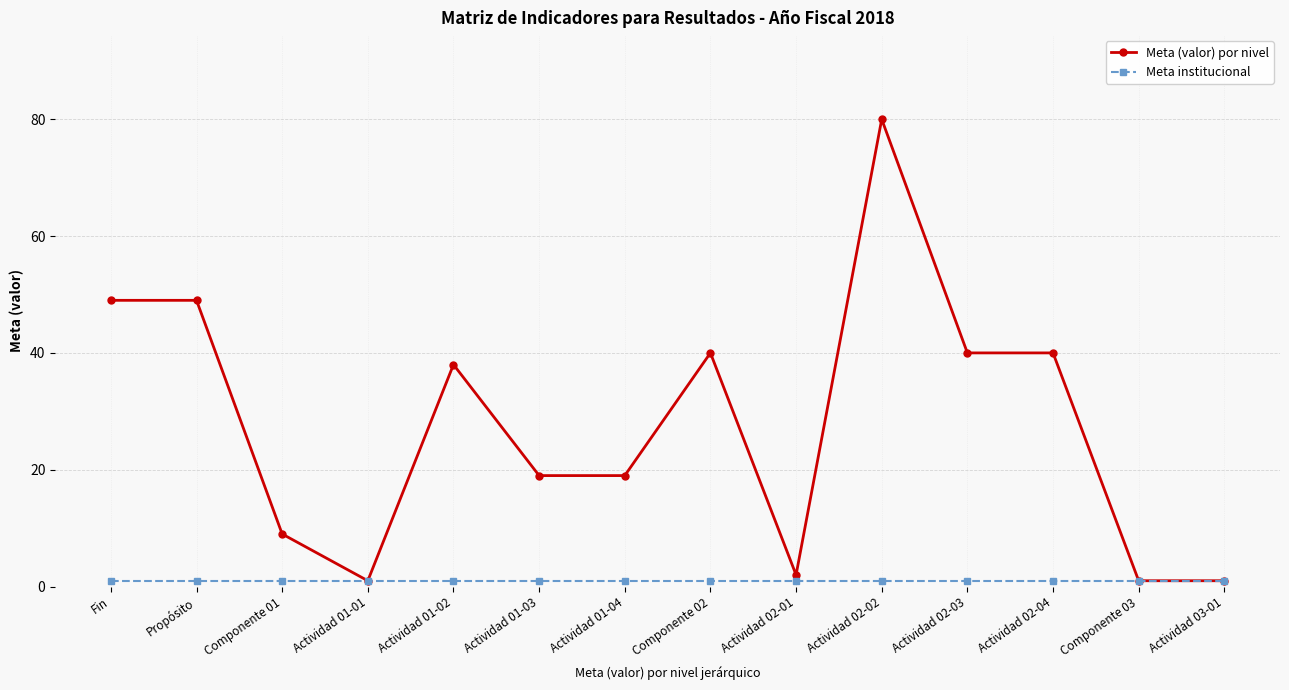

True or false: Meta (valor) por nivel has more than 2 interior local peaks.

True